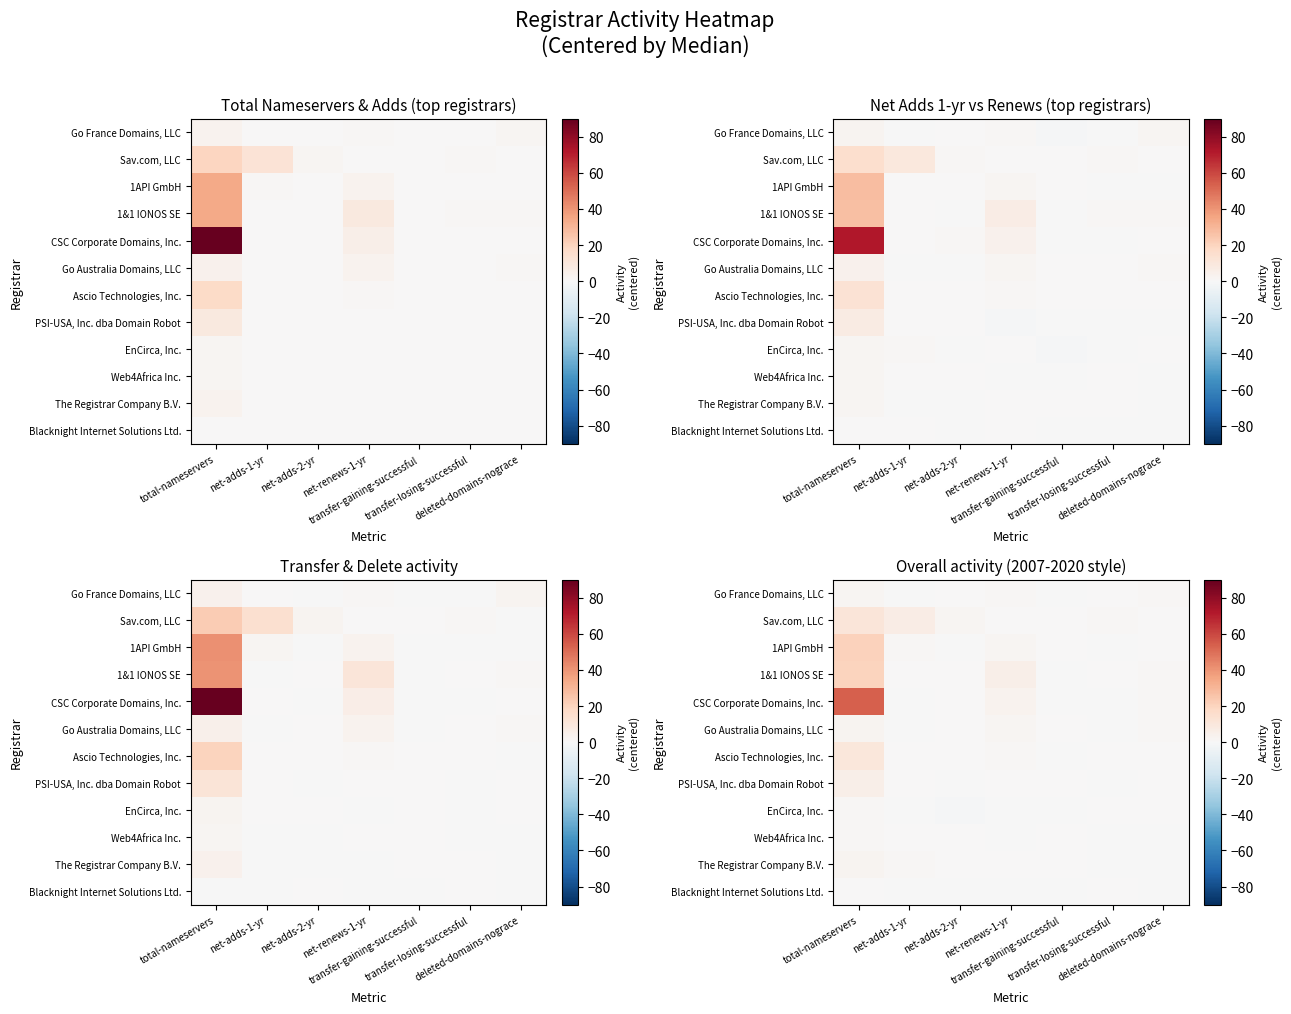

Which series changed the most between total-nameservers and net-adds-2-yr?

CSC Corporate Domains, Inc.